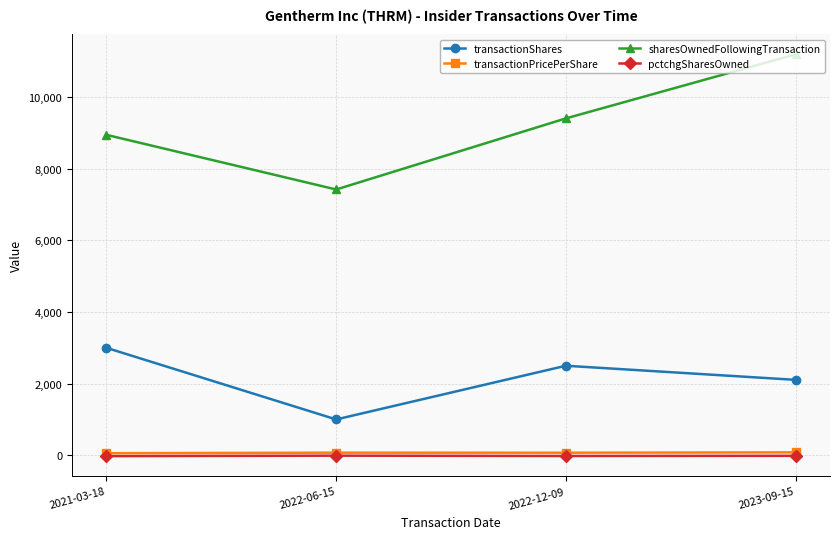

Between 2022-12-09 and 2023-09-15, which series saw the biggest shift?

sharesOwnedFollowingTransaction